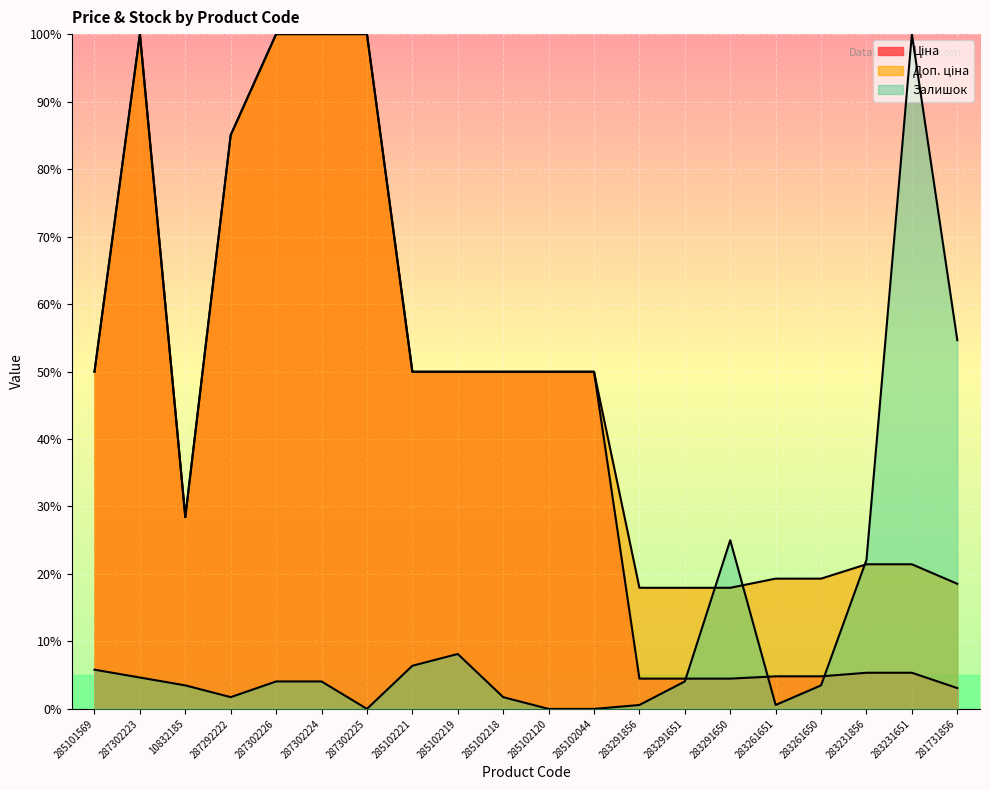

Between which two adjacent categories do Ціна and Залишок first intersect?

283291651 and 283291650